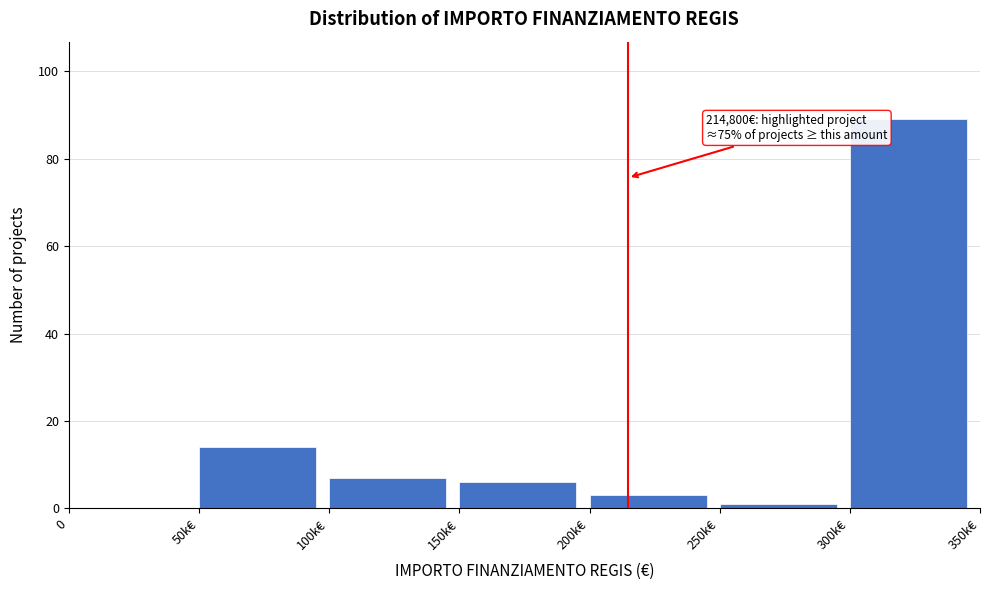

Reading left to right, transcribe all the data shown in this chart.

0=0	50k€=14	100k€=7	150k€=6	200k€=3	250k€=1	300k€=89